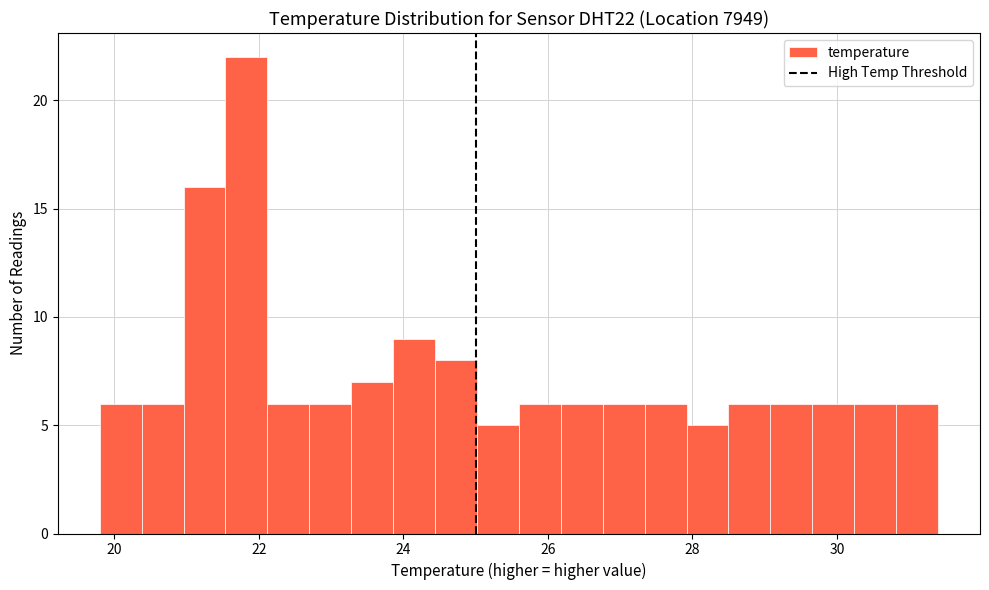

Around what value on the x-axis is the tallest bar? Give the approximate position of its centre, as read against the axis.

21.8